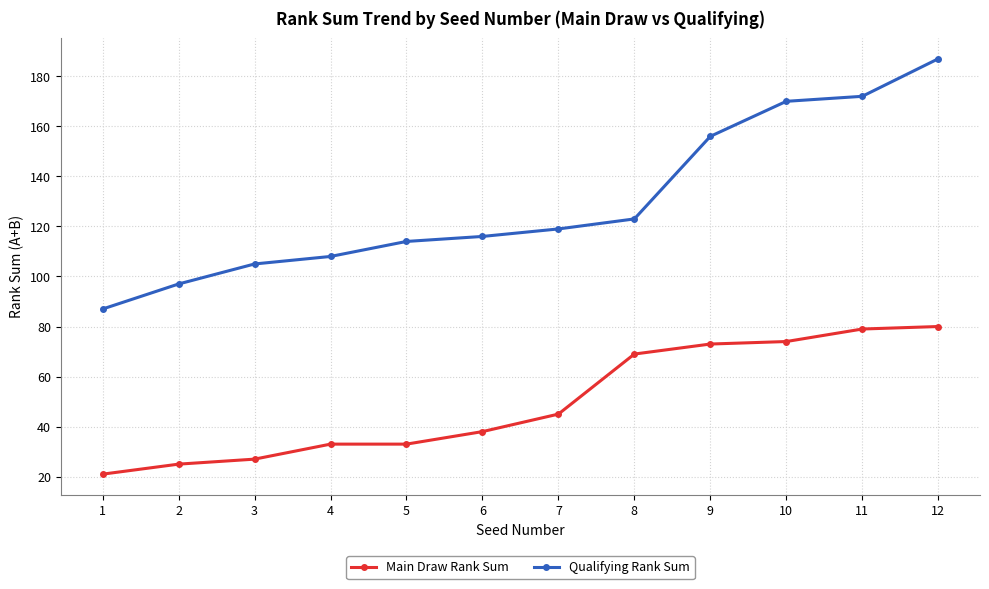

True or false: Qualifying Rank Sum has a value of 71 at 5.

False